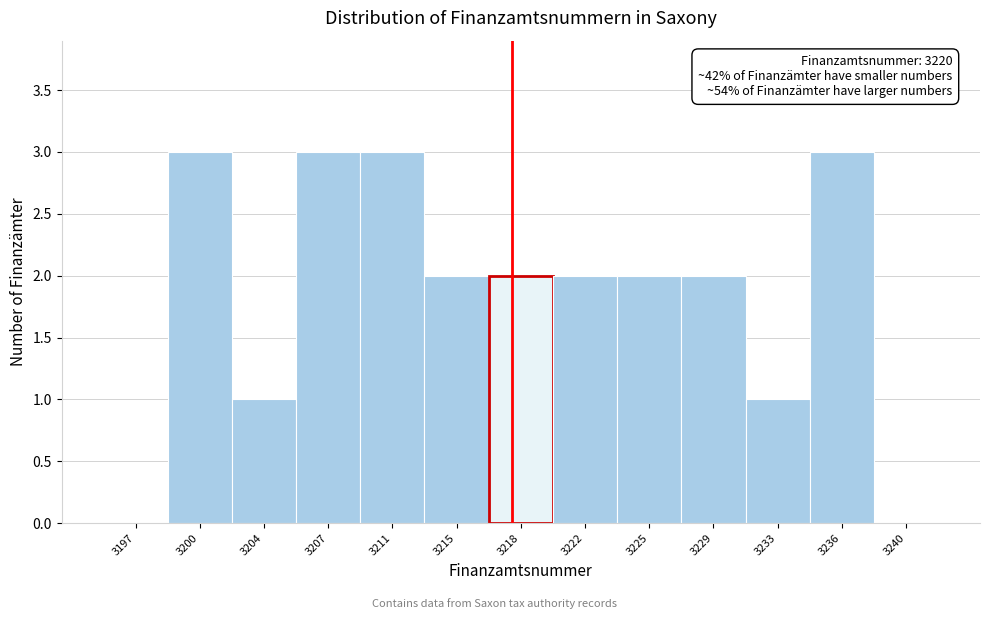

Reading right to left, transcribe all the data shown in this chart.

3240=0	3236=3	3233=1	3229=2	3225=2	3222=2	3218=2	3215=2	3211=3	3207=3	3204=1	3200=3	3197=0